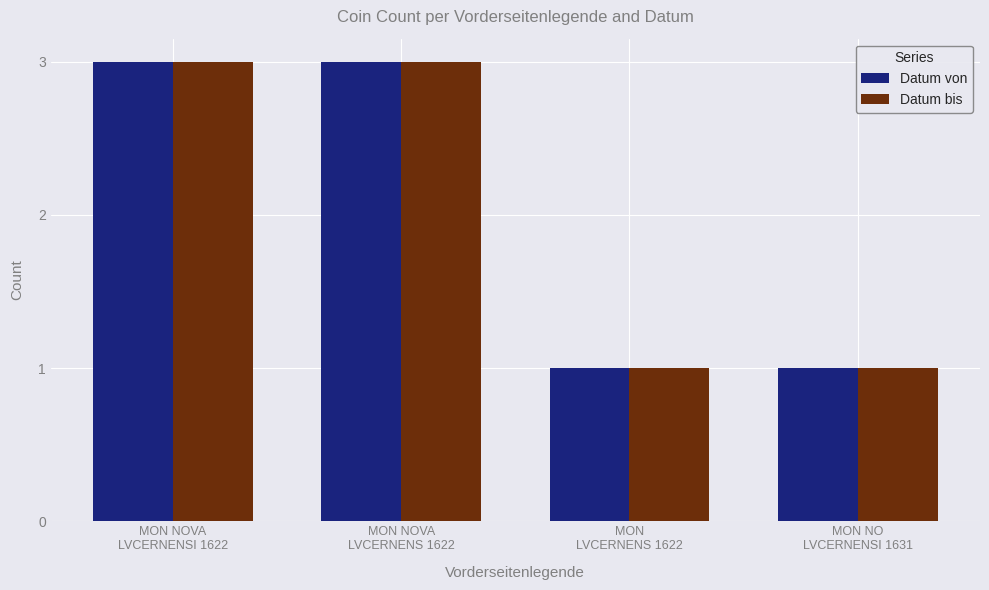

Reading left to right, extract all data points from this chart.

Datum von: 3	3	1	1
Datum bis: 3	3	1	1